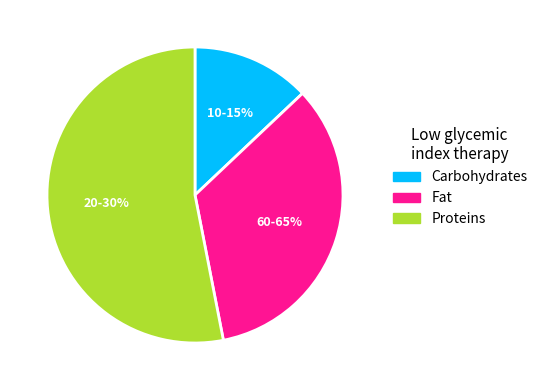

Does 17 account for over 50% of the chart?

No